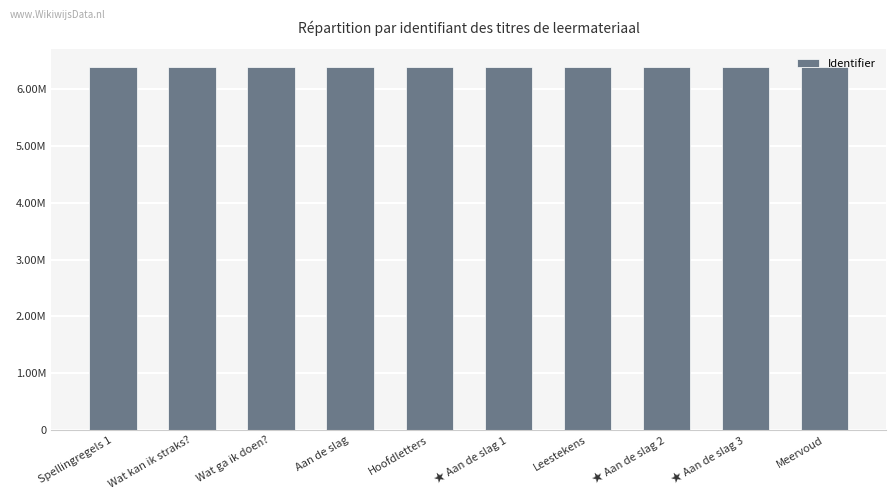

What is the greatest value displayed?

6388676